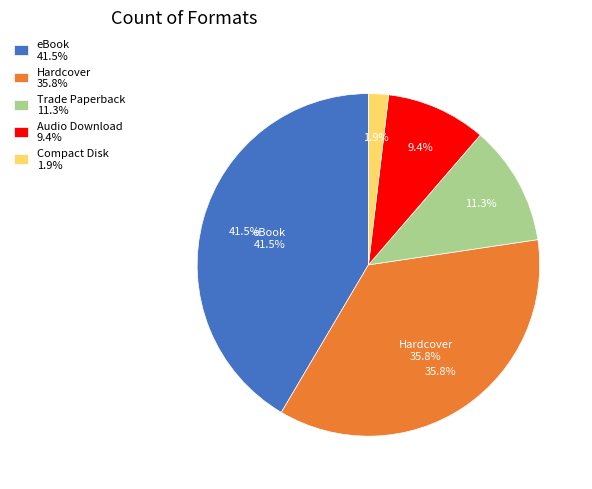

The Trade Paperback slice represents 3% of the pie. True or false?

False